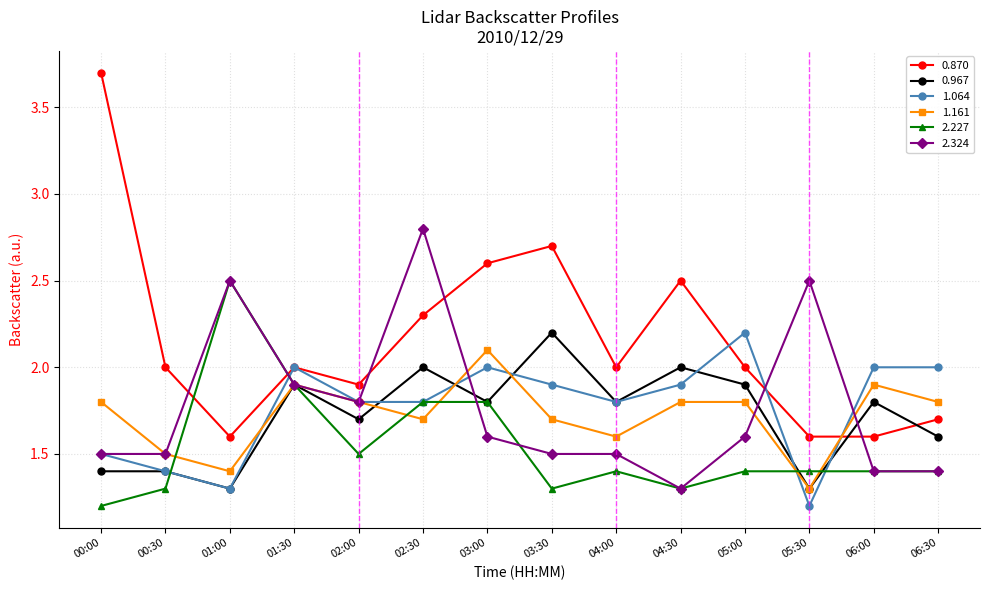

What is the sum of all 1.064 values?

24.8